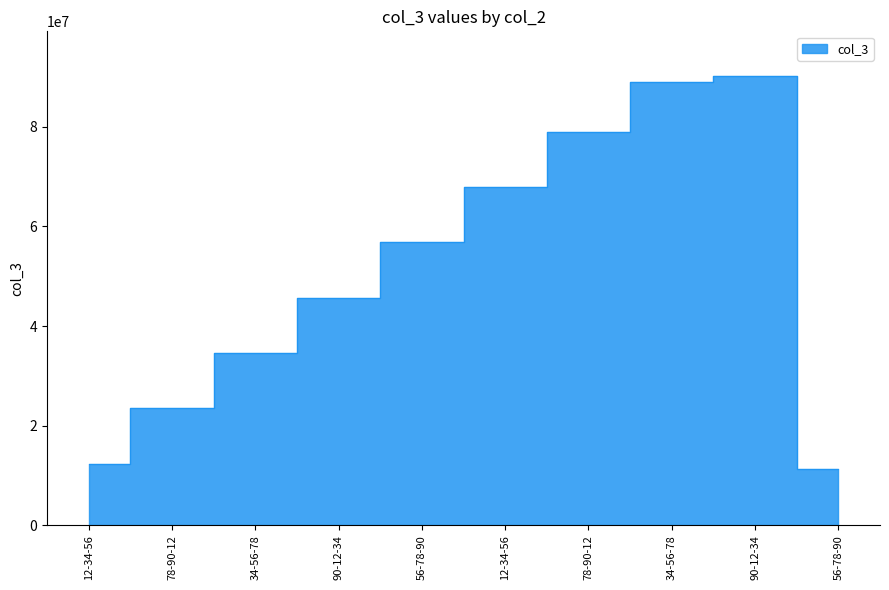

What is the label of the 1st point from the right?

56-78-90